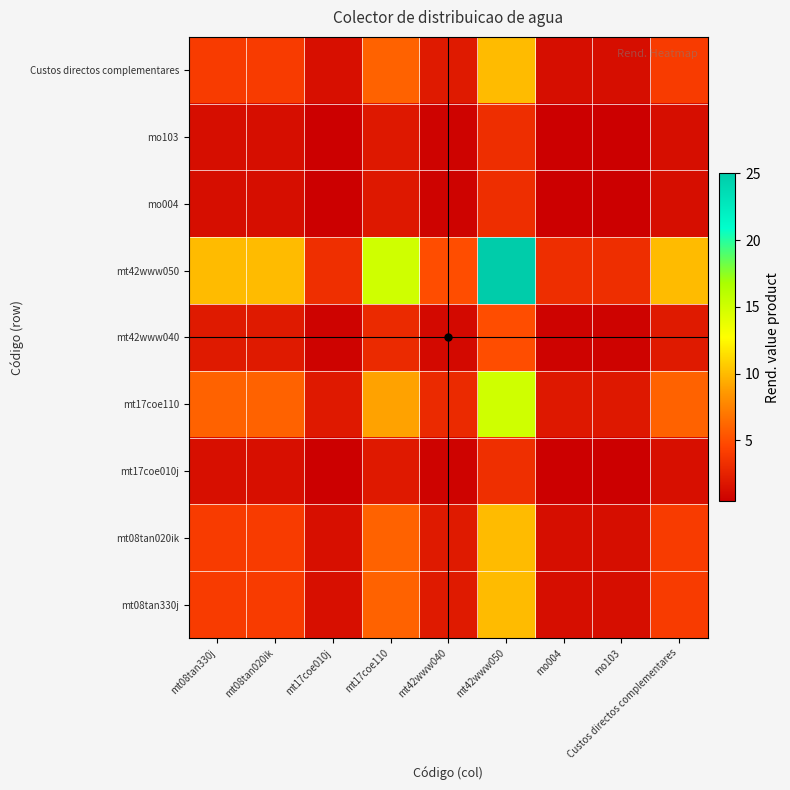

Between mt08tan020ik and mt17coe110, which is larger?

mt17coe110